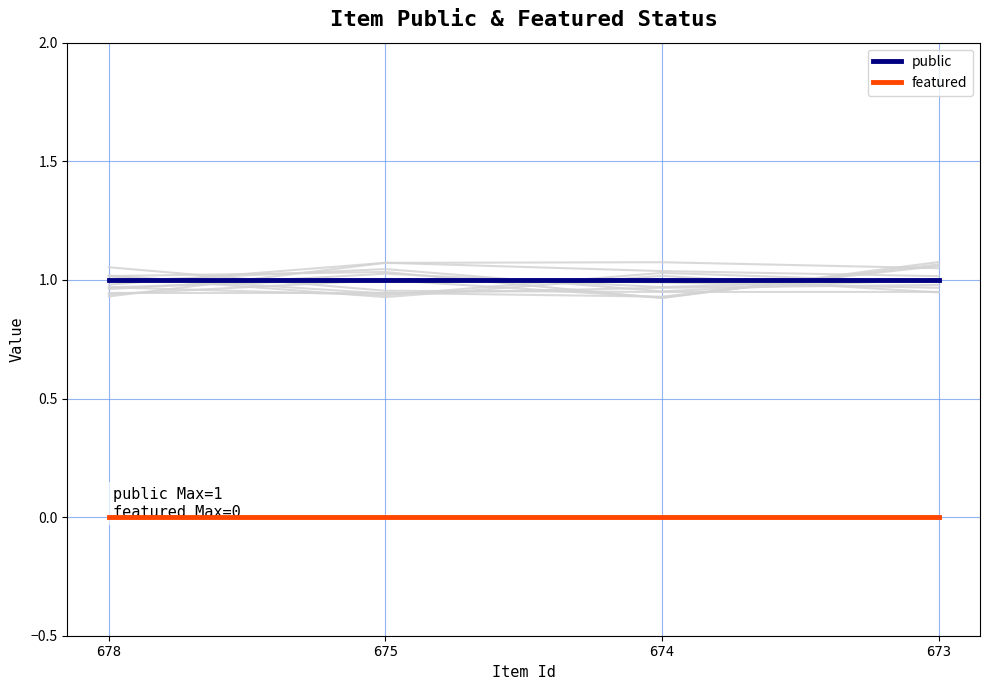

At which label does featured reach its minimum?

678